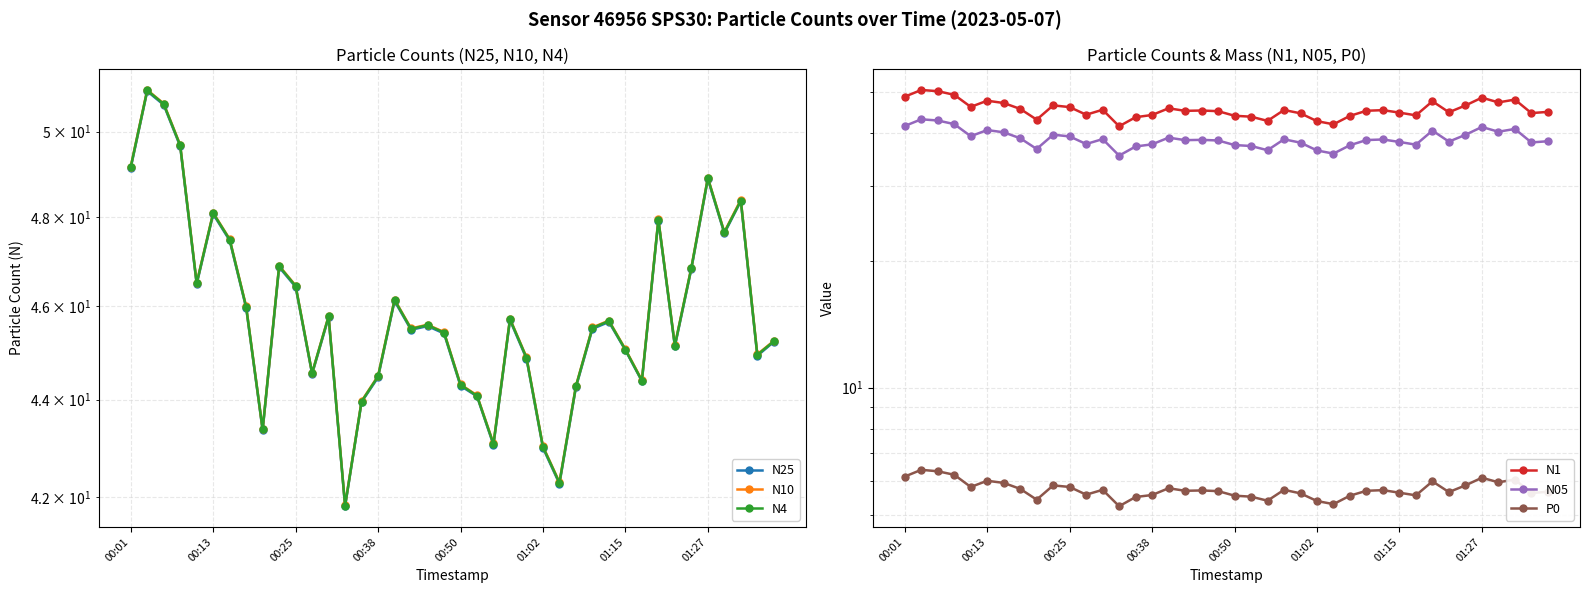

The N4 series shows 45.7 at 29. True or false?

True